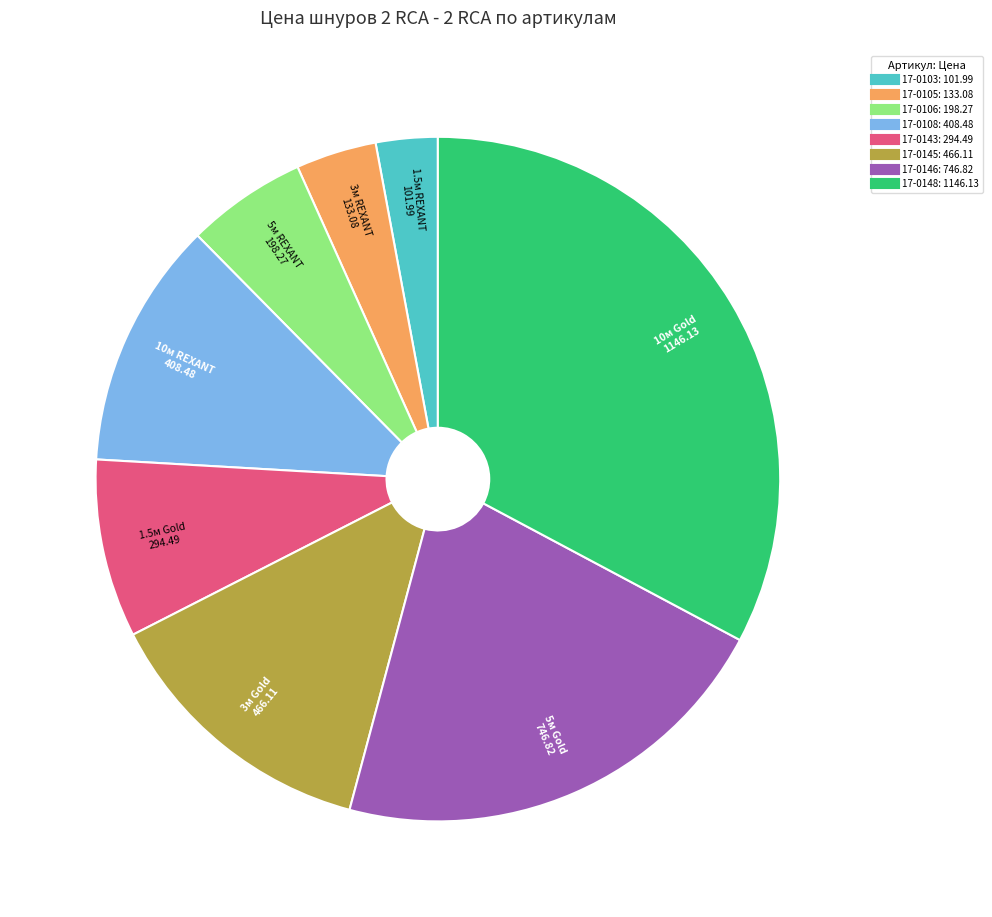

Rank the categories by value from lowest to highest.

17-0103, 17-0105, 17-0106, 17-0143, 17-0108, 17-0145, 17-0146, 17-0148